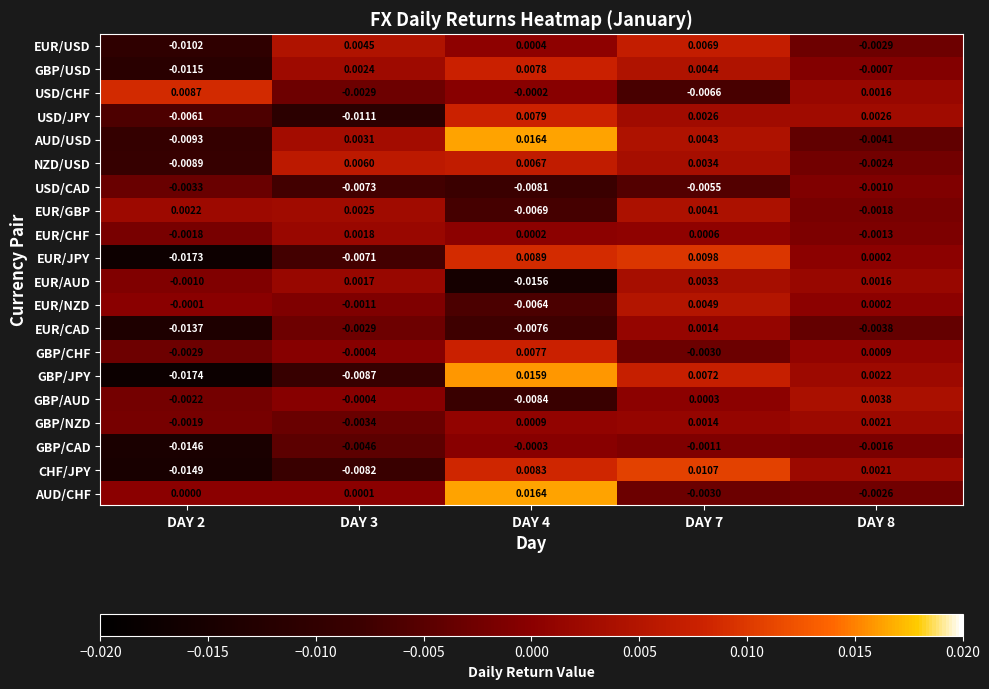

Is the value of CHF/JPY at DAY 4 greater than the value of EUR/AUD at DAY 7?

Yes